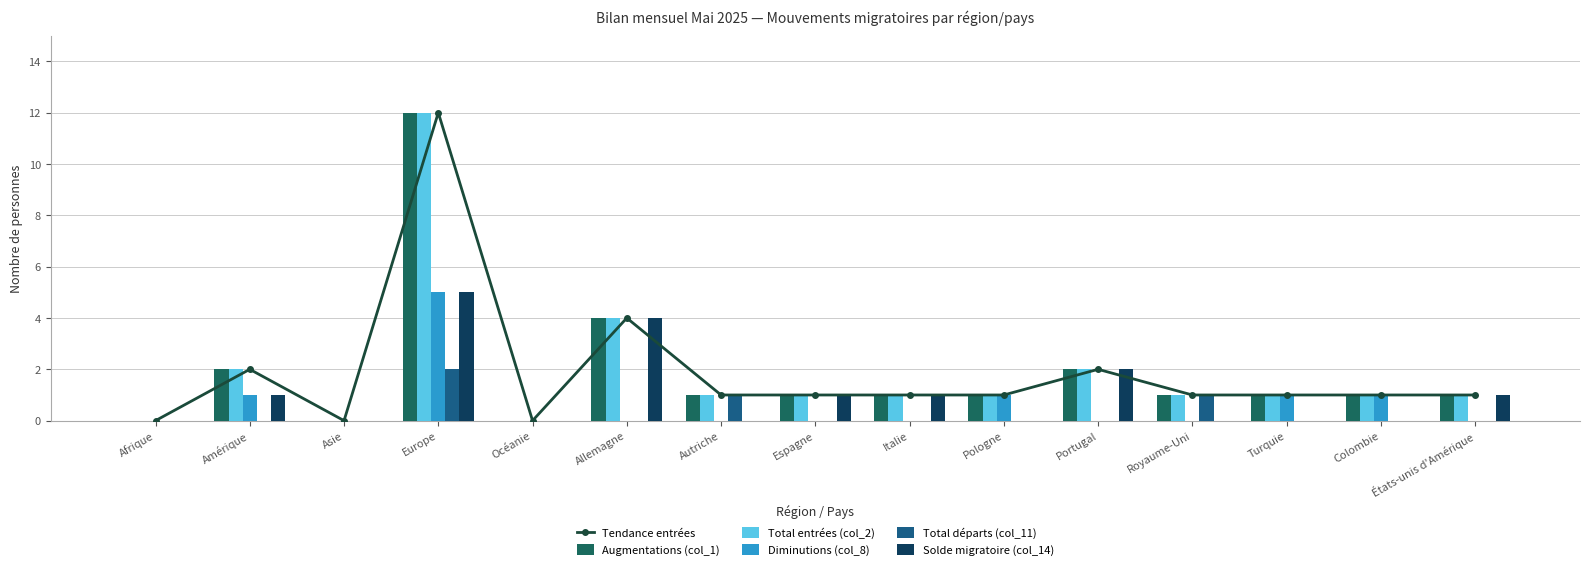

The Total départs (col_11) series shows 0 at Turquie. True or false?

True